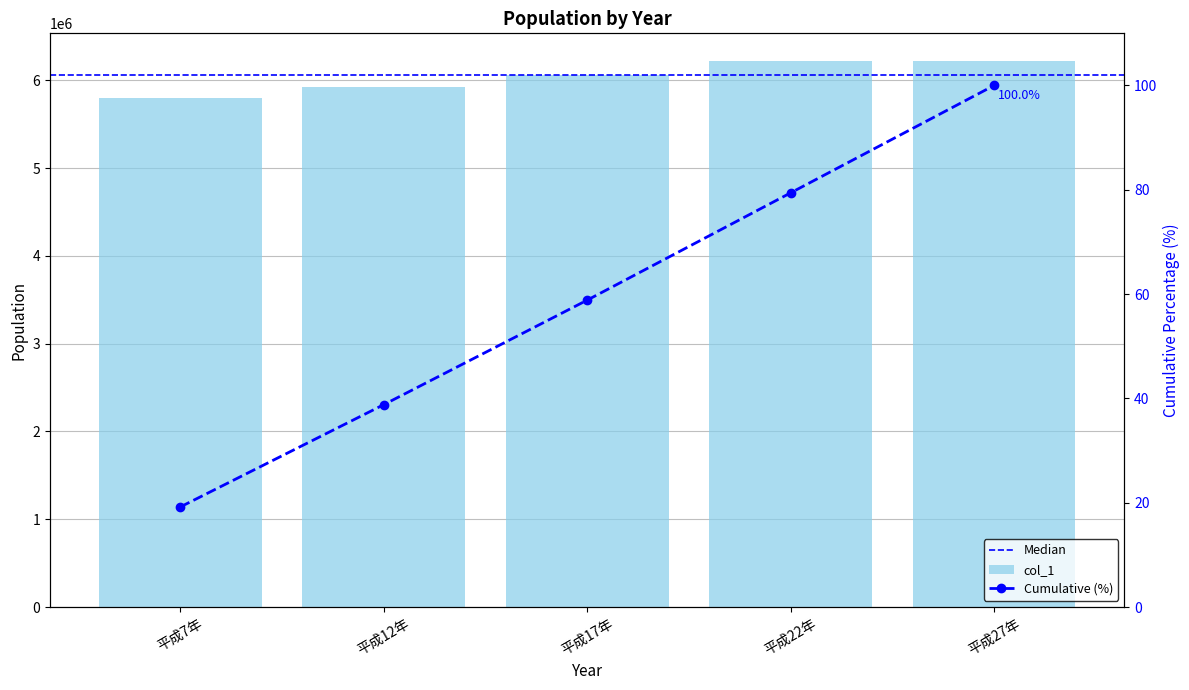

Reading left to right, what are all the values shown in this chart?

平成7年=5797782	平成12年=5926285	平成17年=6056462	平成22年=6216289	平成27年=6222666